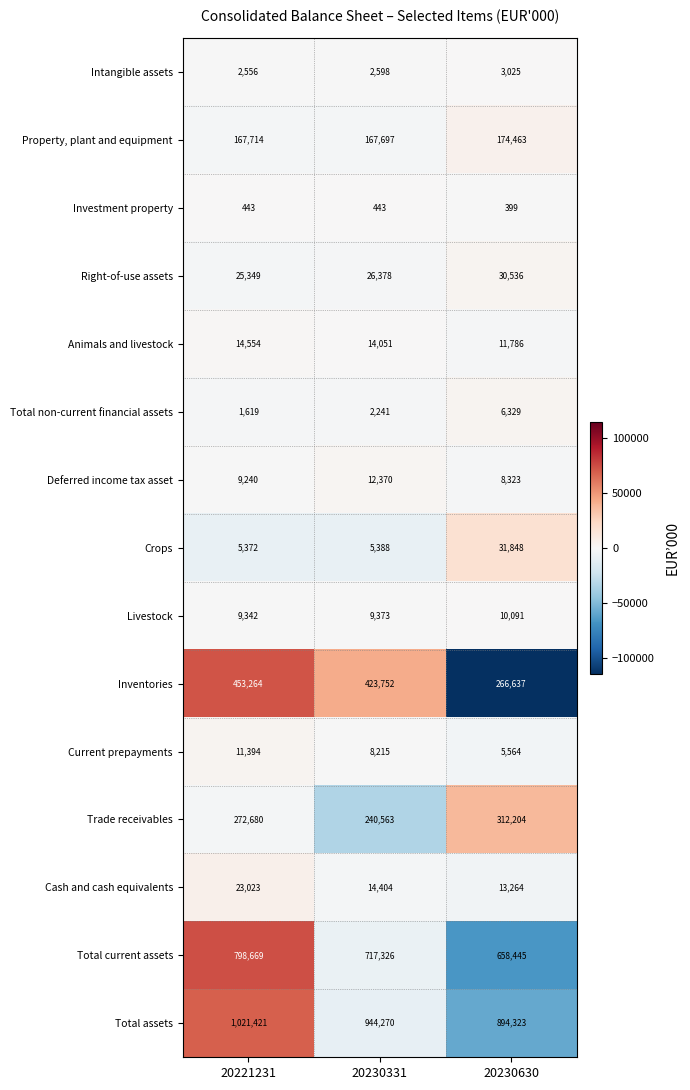

What is the total value across all series at 20230630?

2427237